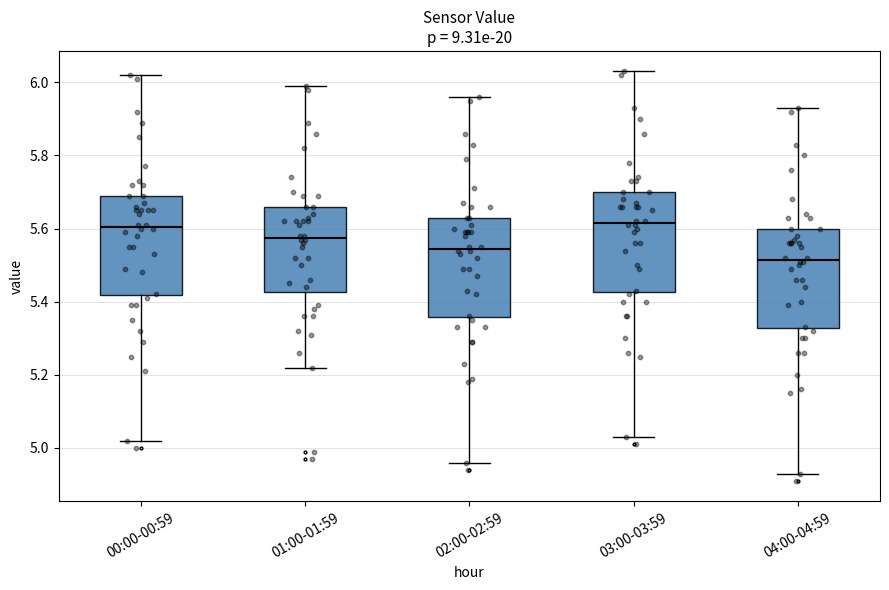

Reading left to right, transcribe this box plot: for each box, give where its median line is, the range the box spans, and where its two whiskers end, as read against the y-axis. The values are not printed on the chart, so give them approximately, as read against the axis.

00:00-00:59: median 5.60, box 5.42 to 5.70, whiskers 5.02 to 6.02
01:00-01:59: median 5.58, box 5.42 to 5.66, whiskers 5.22 to 6.00
02:00-02:59: median 5.54, box 5.36 to 5.64, whiskers 4.96 to 5.96
03:00-03:59: median 5.62, box 5.42 to 5.70, whiskers 5.04 to 6.04
04:00-04:59: median 5.52, box 5.32 to 5.60, whiskers 4.94 to 5.94